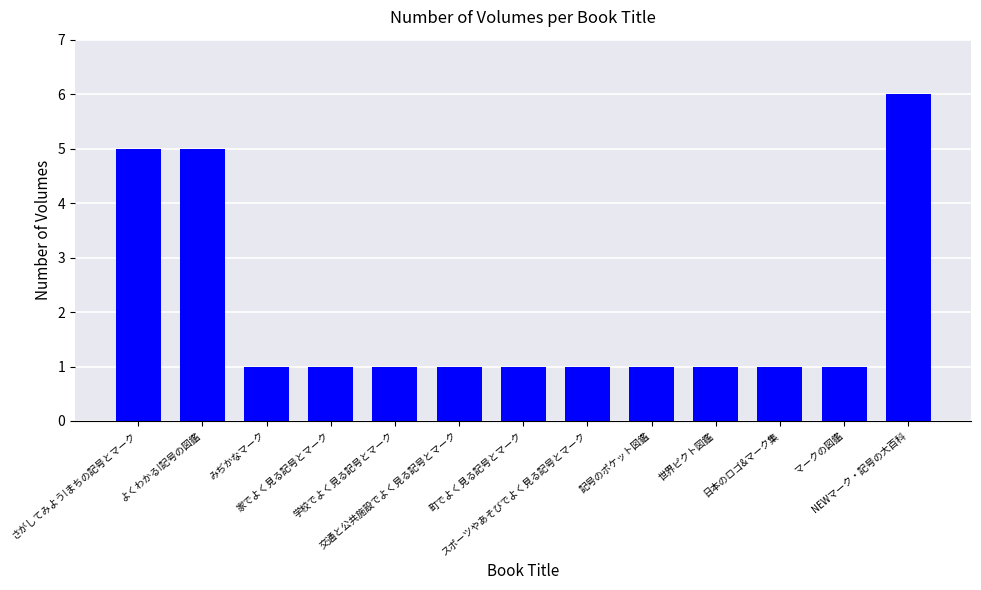

What is the label of the 10th bar from the right?

家でよく見る記号とマーク